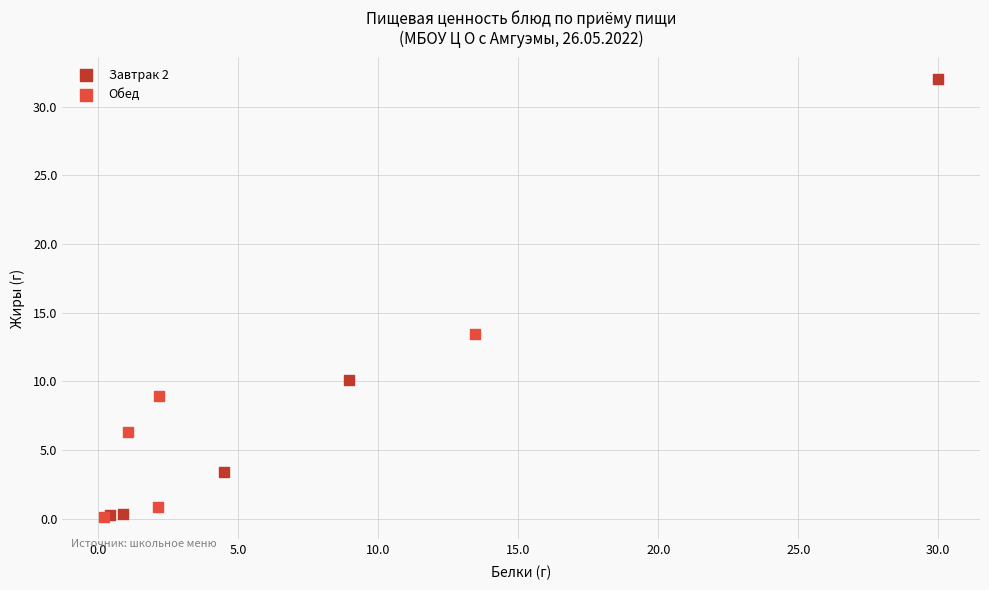

What are all the series names shown in the legend?

Завтрак 2, Обед